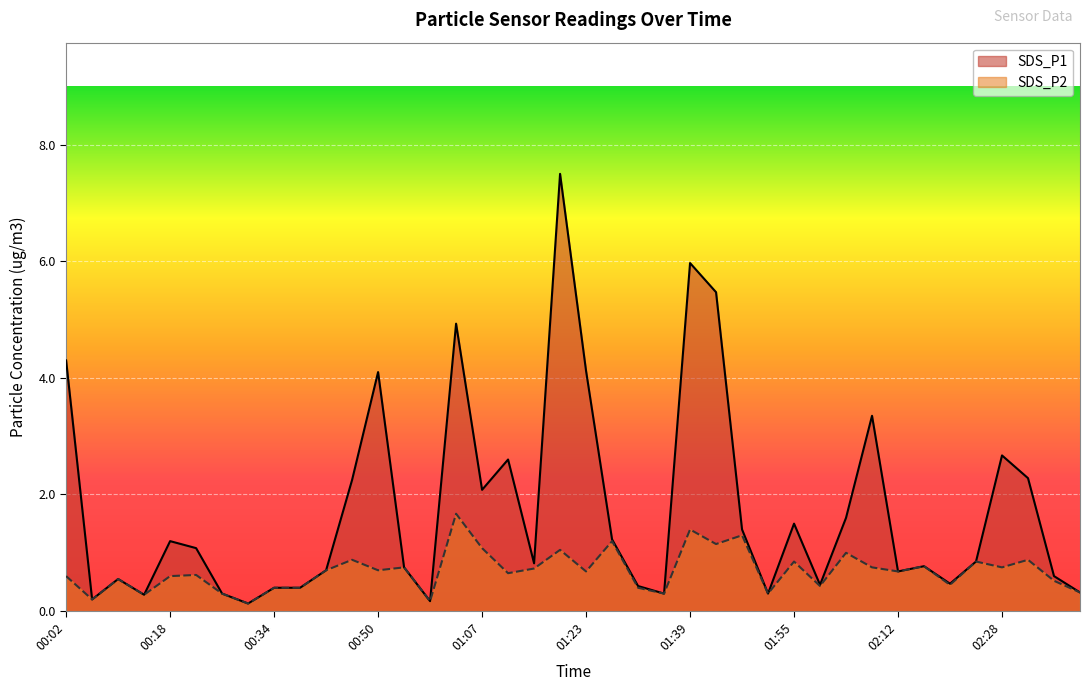

At 00:34, list the series in order from smallest to largest.

SDS_P1, SDS_P2